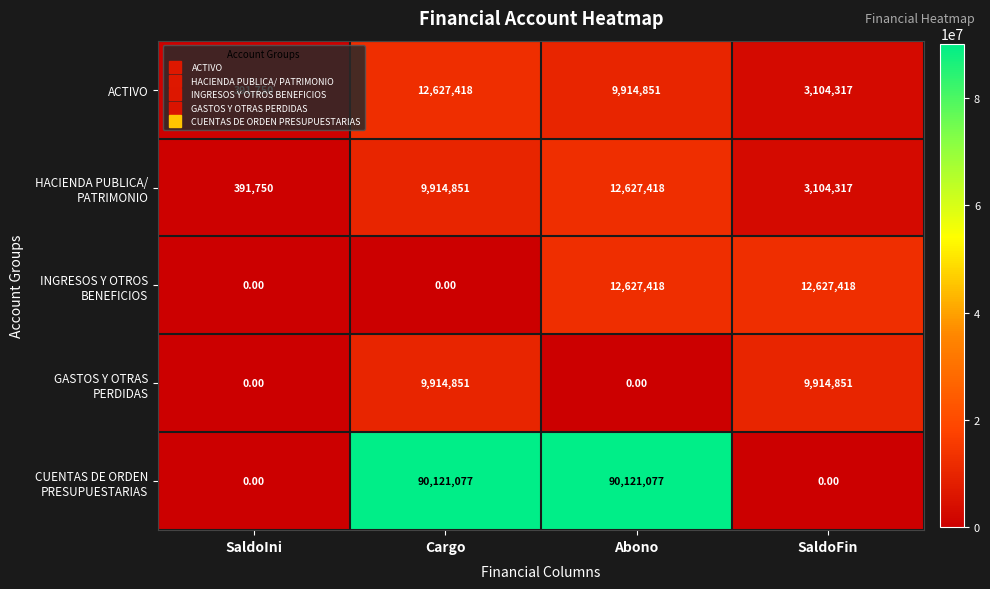

What is the sum of the ACTIVO values at Abono and SaldoIni?

10306601